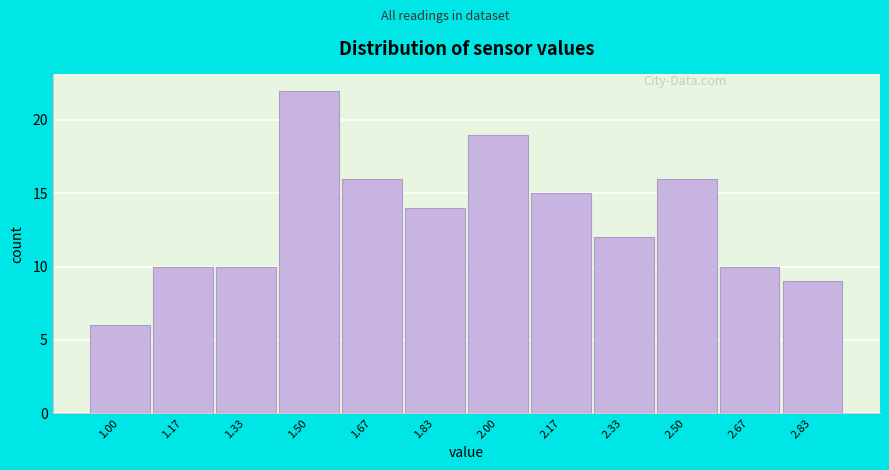

Reading right to left, what are all the values shown in this chart?

9	10	16	12	15	19	14	16	22	10	10	6